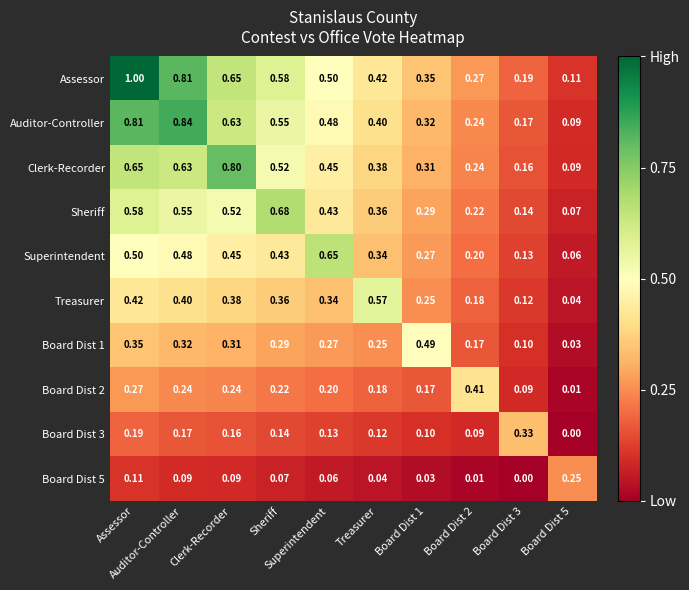

How many series are shown in this chart?

10